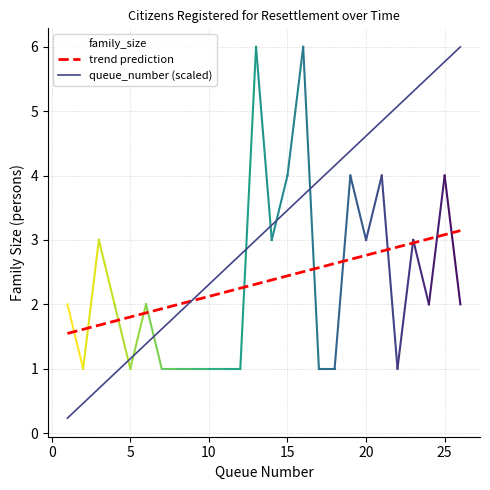

Which series has the widest spread of values?

queue_number